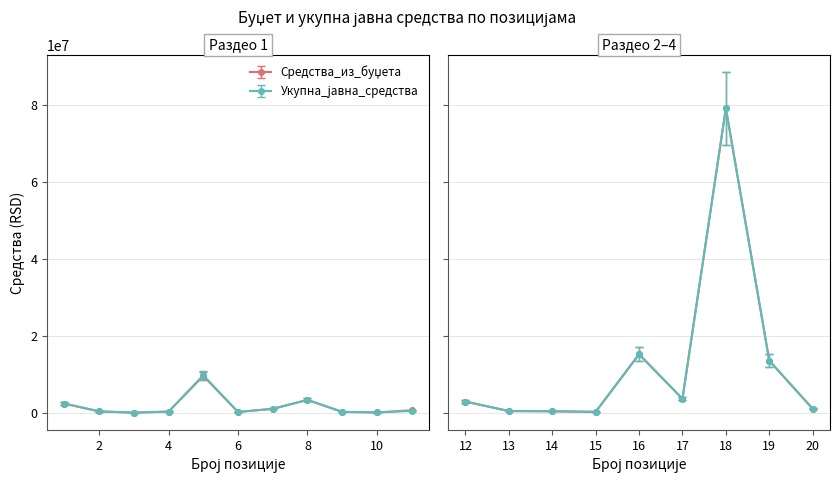

Rank the series at 3 from highest to lowest value.

Средства_из_буџета, Укупна_јавна_средства